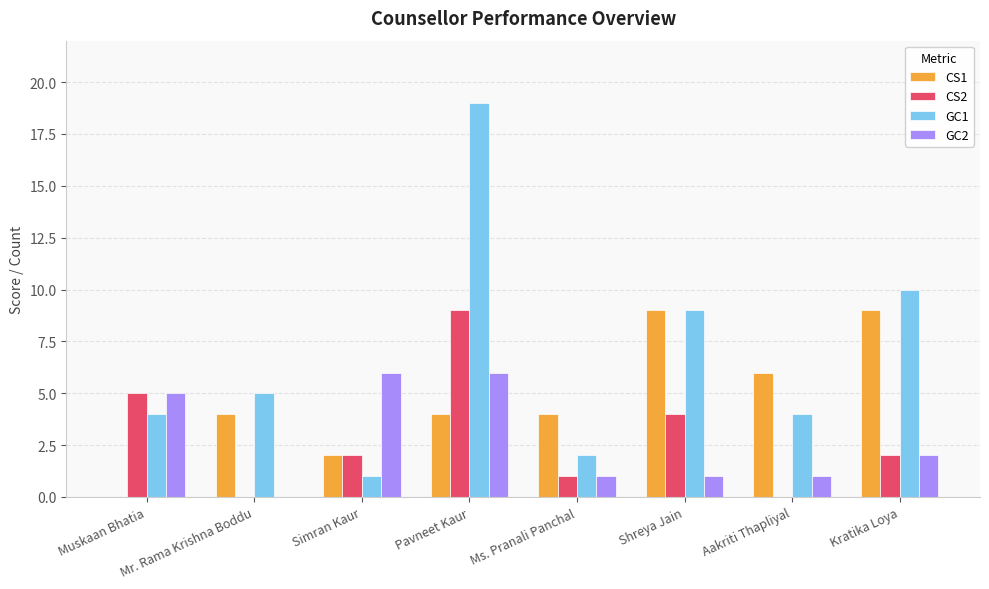

Between Simran Kaur and Pavneet Kaur, which series saw the biggest shift?

GC1